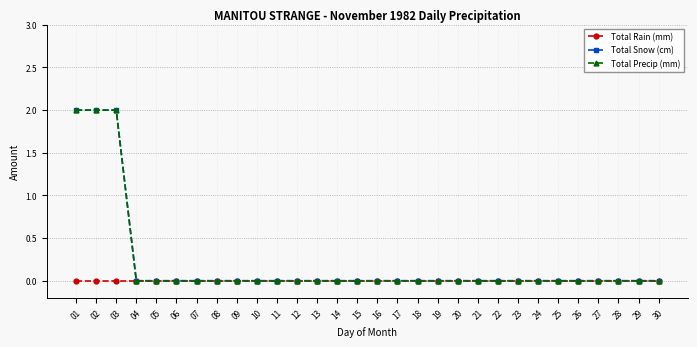

Does the chart have visible grid lines?

Yes